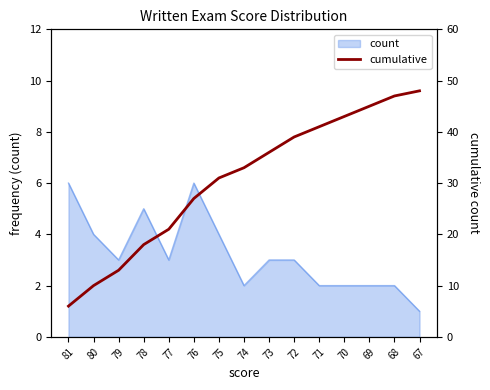

How many values exceed 33?

7